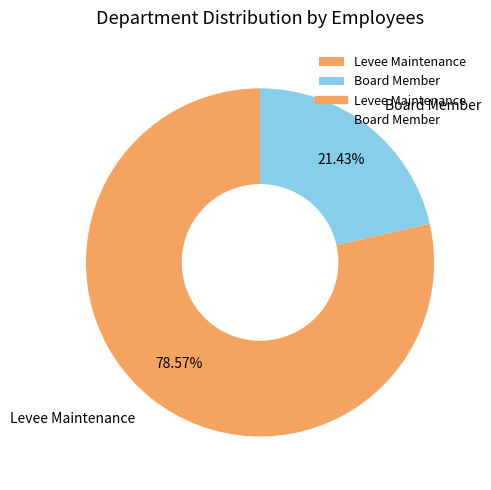

Is there a majority slice in this chart?

Yes